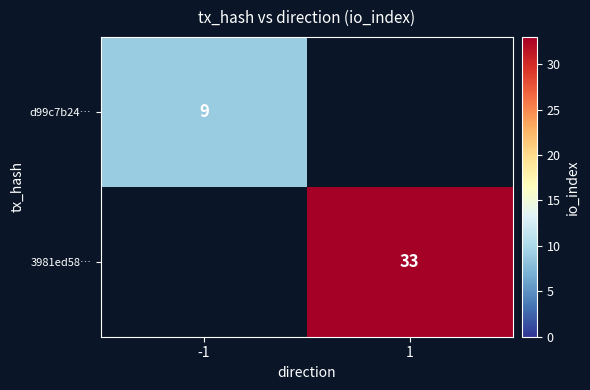

The value of d99c7b24… at -1 is 5. True or false?

False